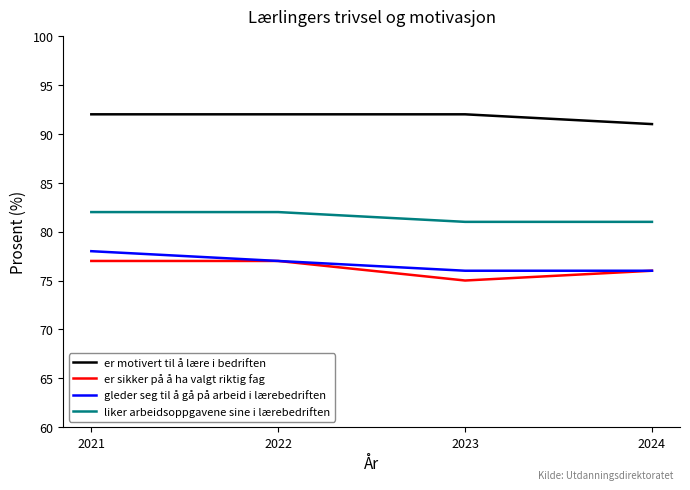

At which label does er sikker på å ha valgt riktig fag reach its minimum?

2023